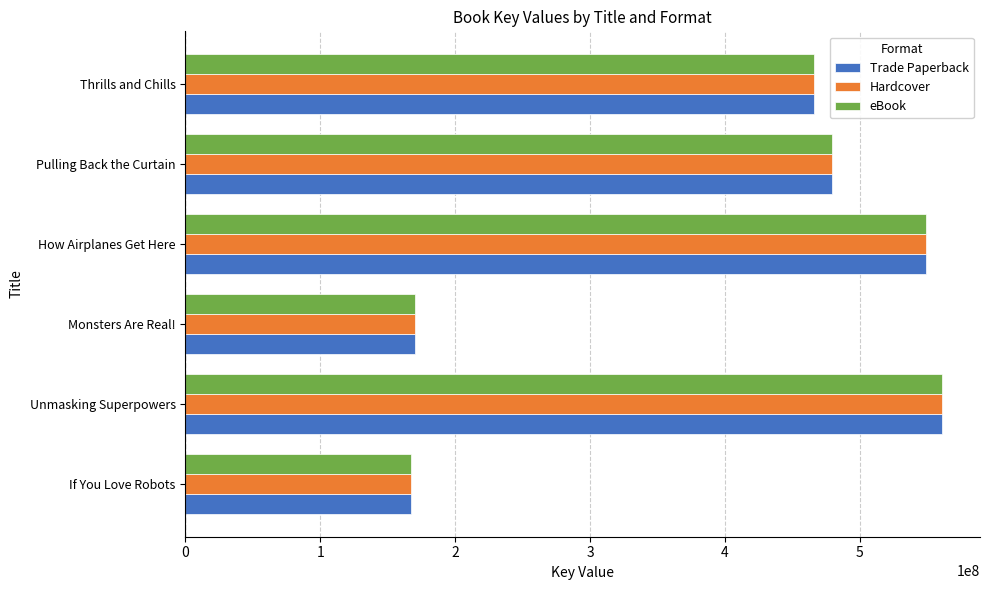

Read the Trade Paperback value at Monsters Are Real!.

170438161